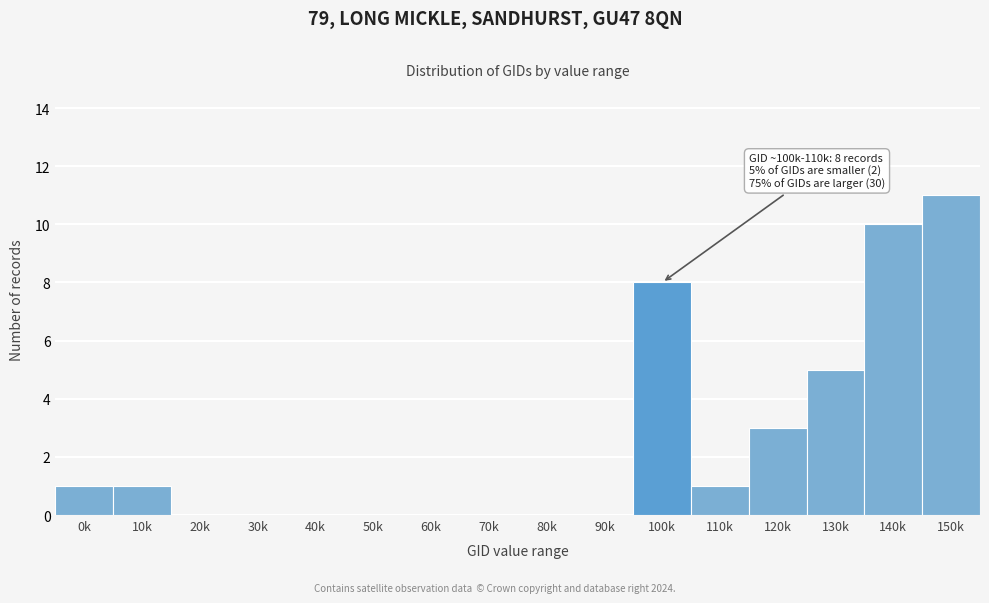

Reading left to right, transcribe all the data shown in this chart.

0k=1	10k=1	20k=0	30k=0	40k=0	50k=0	60k=0	70k=0	80k=0	90k=0	100k=8	110k=1	120k=3	130k=5	140k=10	150k=11